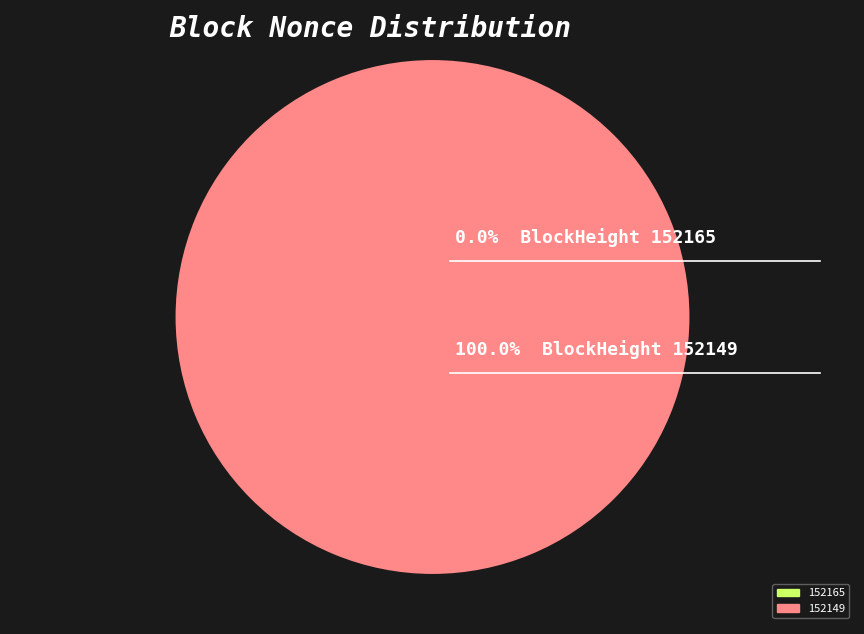

Which has a higher value, 152149 or 152165?

152149